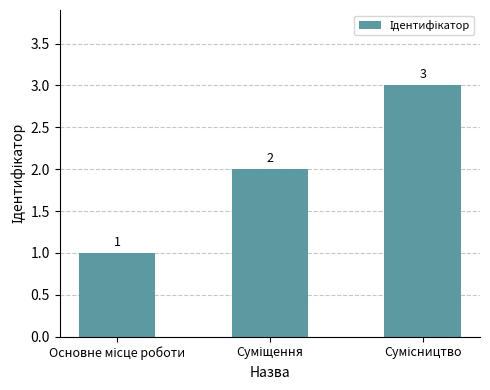

What is the sum of all values?

6